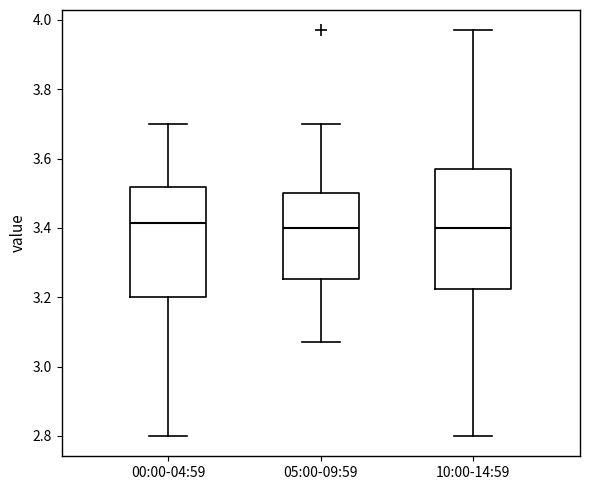

Where does the upper whisker of the box for 05:00-09:59 end on the y-axis? The values are not printed on the chart, so give them approximately, as read against the axis.

3.70